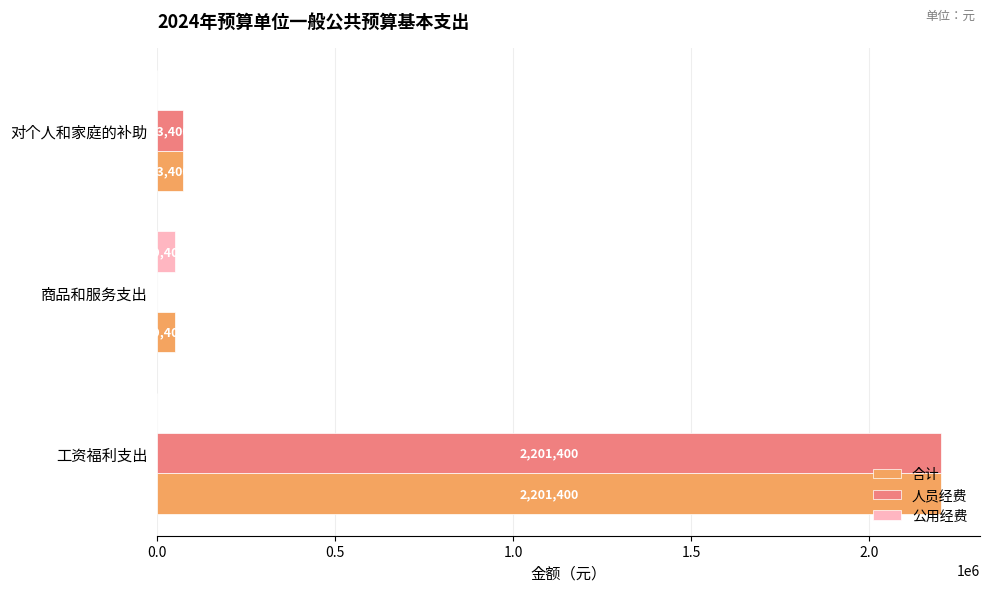

At which category does the chart reach its peak across all series?

工资福利支出